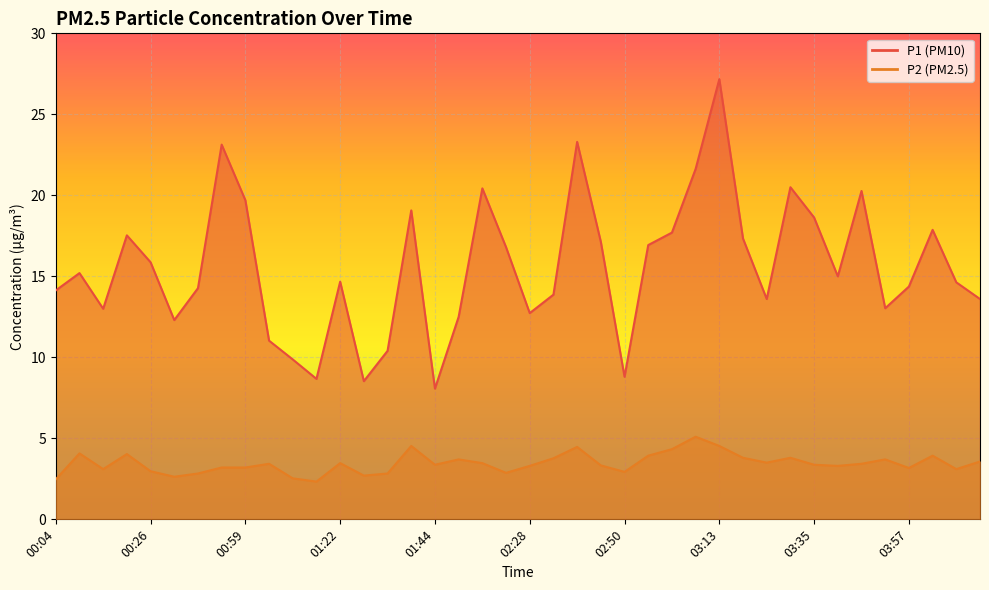

Reading left to right, list all the values displayed in this chart.

P1: 00:04=14.1	00:09=15.2	00:15=13.0	00:21=17.5	00:26=15.9	00:32=12.3	00:37=14.3	00:54=23.1	00:59=19.7	01:05=11.0	01:10=9.9	01:16=8.7	01:22=14.7	01:27=8.5	01:33=10.4	01:38=19.1	01:44=8.1	02:11=12.5	02:17=20.4	02:23=16.8	02:28=12.7	02:34=13.9	02:39=23.3	02:45=17.1	02:50=8.8	02:56=16.9	03:01=17.7	03:07=21.6	03:13=27.2	03:18=17.3	03:24=13.6	03:29=20.5	03:35=18.6	03:40=15.0	03:46=20.3	03:51=13.0	03:57=14.4	04:02=17.9	04:08=14.6	04:14=13.6
P2: 00:04=2.5	00:09=4.1	00:15=3.1	00:21=4.0	00:26=3.0	00:32=2.6	00:37=2.8	00:54=3.2	00:59=3.2	01:05=3.4	01:10=2.5	01:16=2.3	01:22=3.5	01:27=2.7	01:33=2.8	01:38=4.5	01:44=3.4	02:11=3.7	02:17=3.5	02:23=2.9	02:28=3.3	02:34=3.8	02:39=4.5	02:45=3.3	02:50=2.9	02:56=3.9	03:01=4.3	03:07=5.1	03:13=4.5	03:18=3.8	03:24=3.5	03:29=3.8	03:35=3.4	03:40=3.3	03:46=3.4	03:51=3.7	03:57=3.2	04:02=3.9	04:08=3.1	04:14=3.6